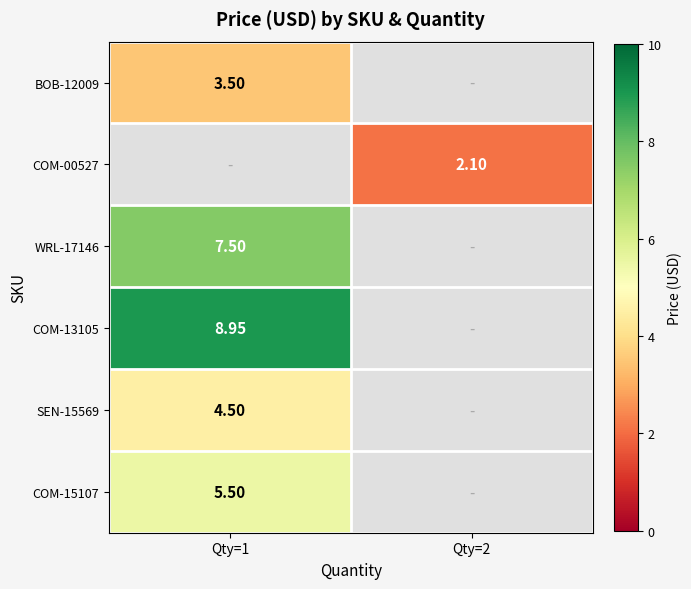

List the labels in order of COM-00527 value, largest first.

Qty=1, Qty=2